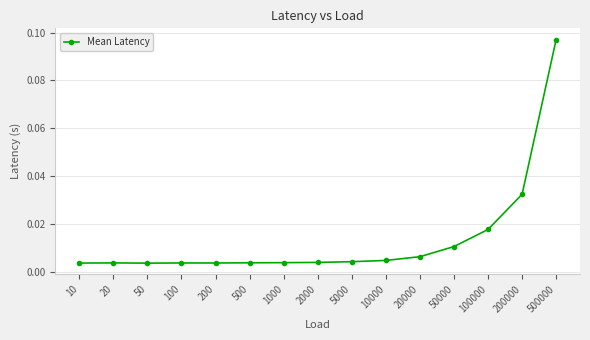

True or false: the data has more than 1 interior local peaks.

True